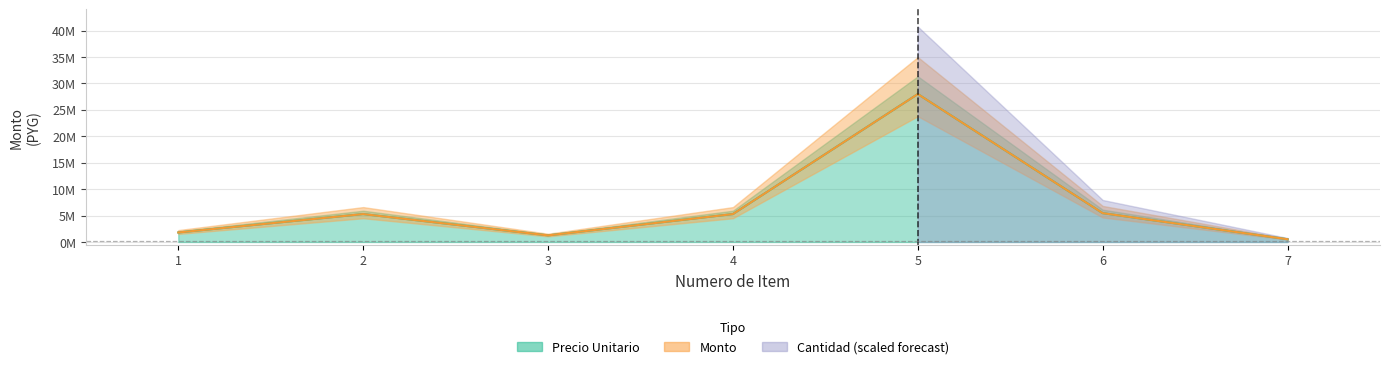

At which category is the sum across all series the highest?

5